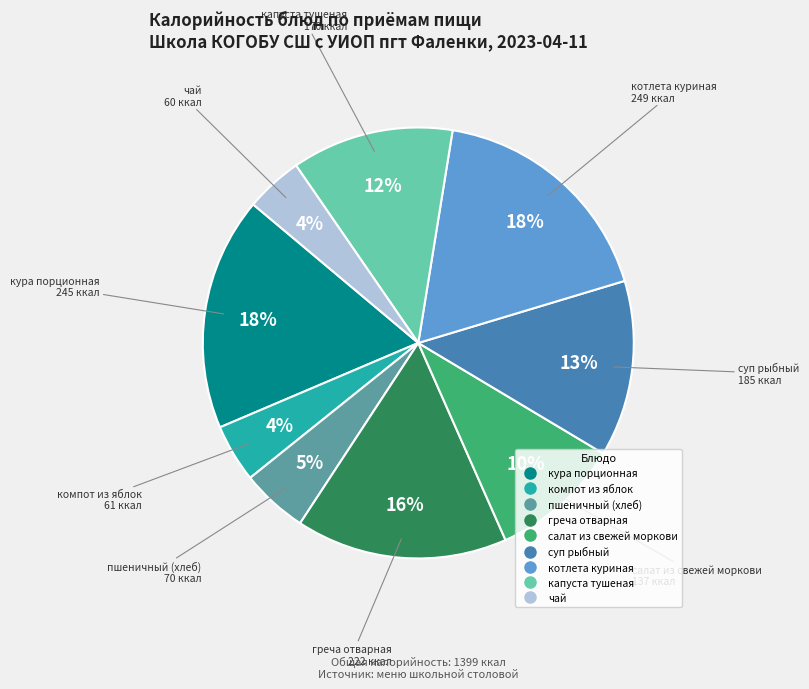

To the nearest percent, what is the average slice percentage?

11%